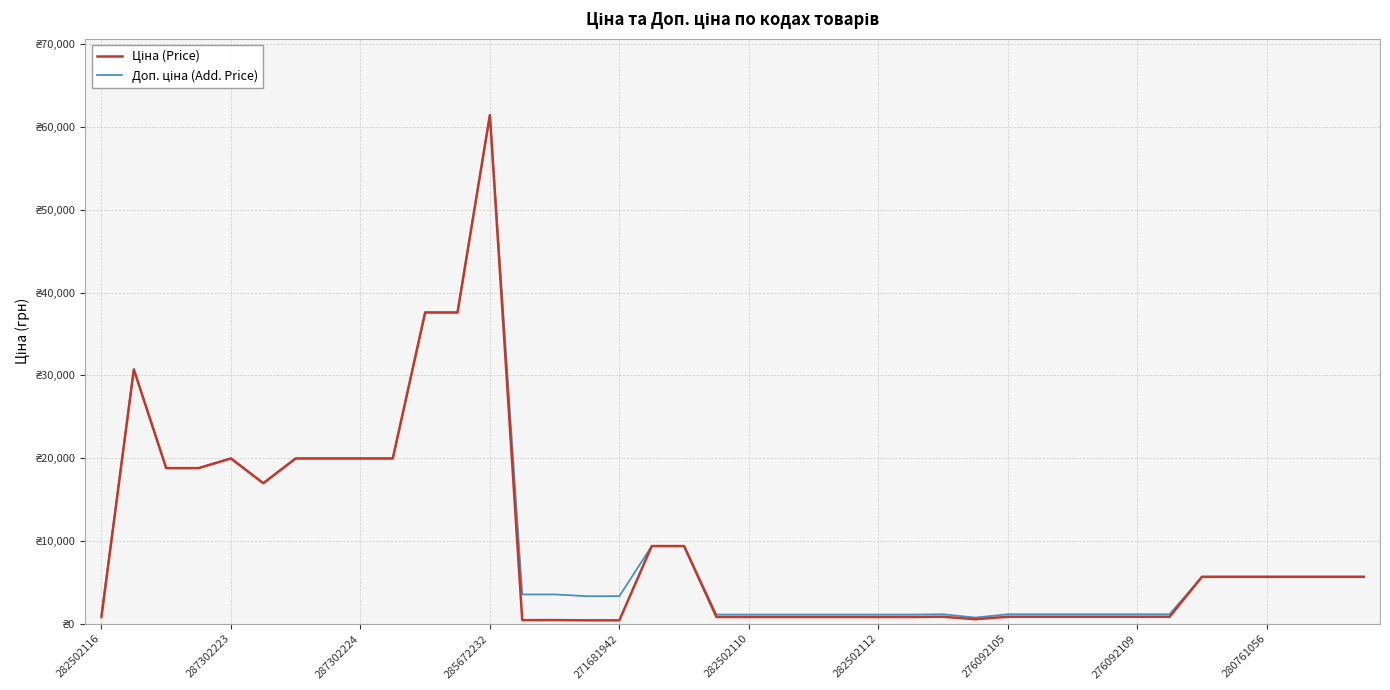

True or false: Доп. ціна (Add. Price) and Ціна (Price) cross at least once.

False